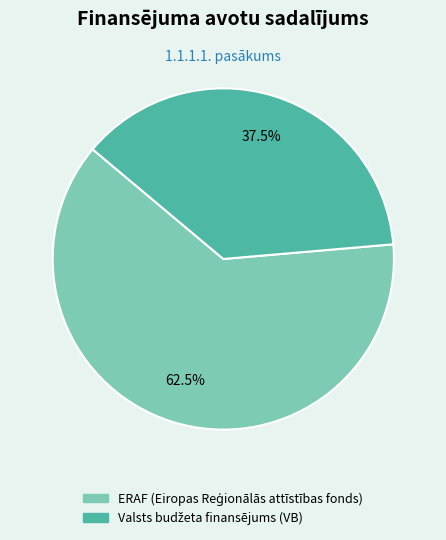

Is there any slice that represents more than half of the pie?

Yes